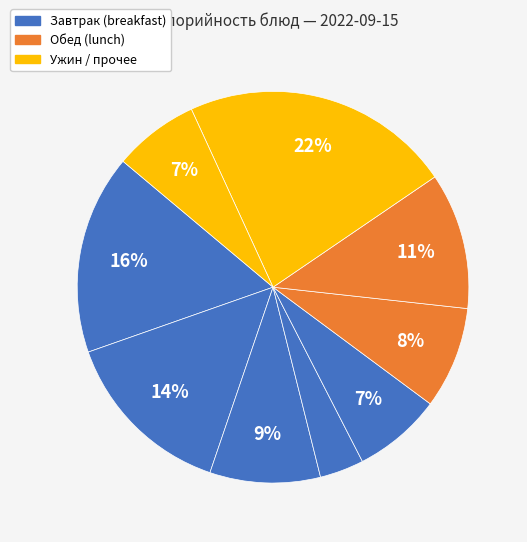

Which slice is the smallest?

Хлеб пшеничный